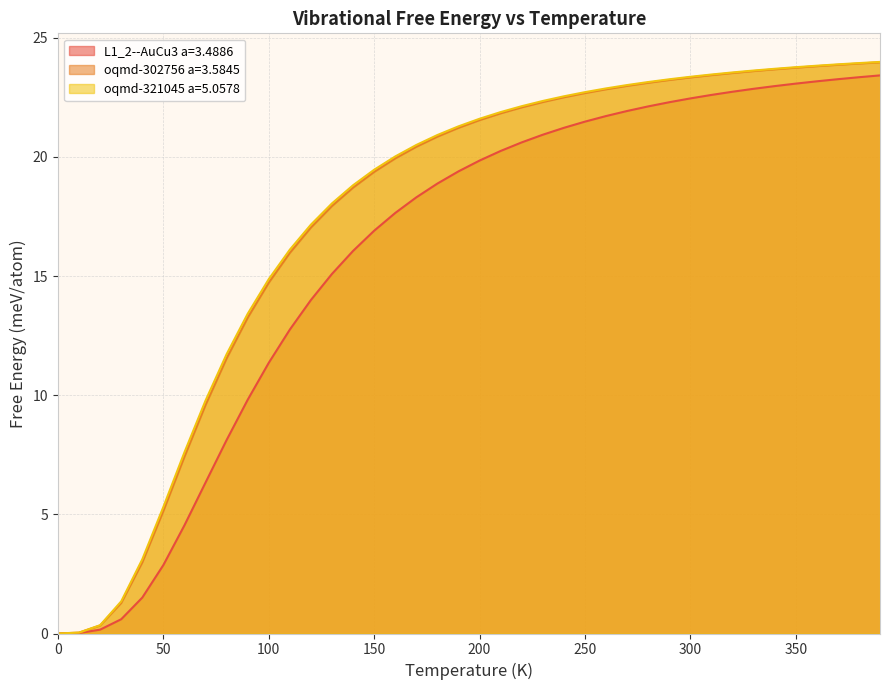

What are all the series names shown in the legend?

L1_2--AuCu3 a=3.4886, oqmd-302756 a=3.5845, oqmd-321045 a=5.0578